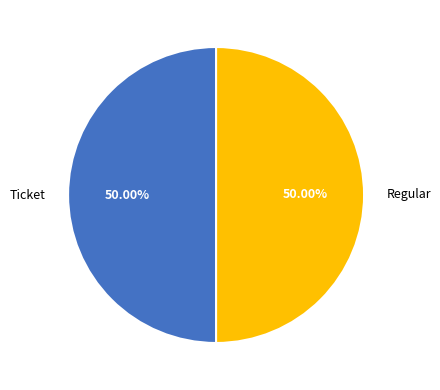

Is it true that Ticket is 12% of the pie?

False